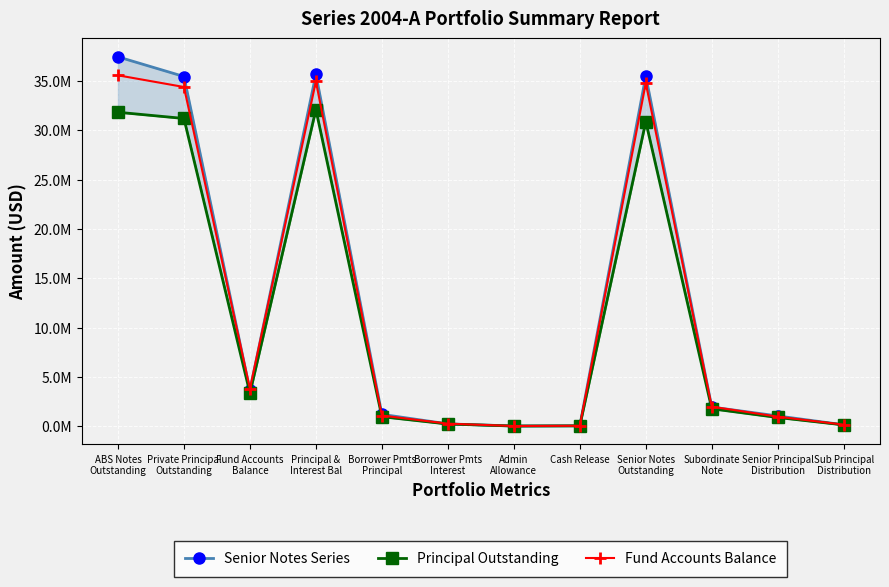

True or false: Principal Outstanding has a value of 31832500.0 at ABS Notes
Outstanding.

True